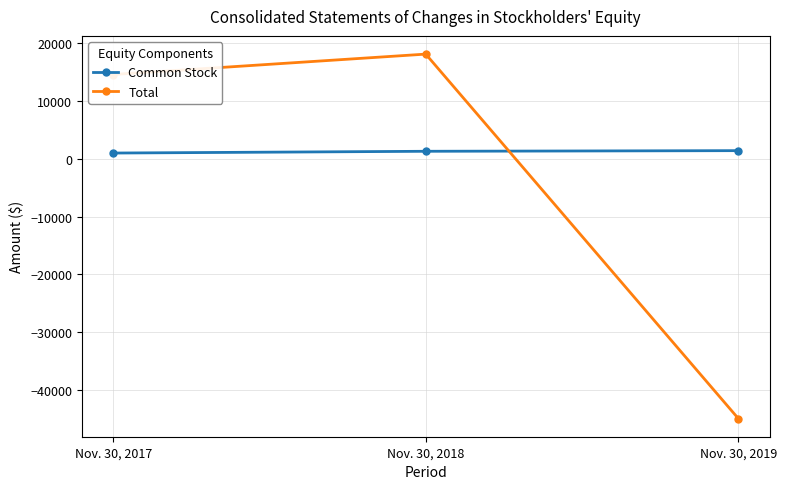

True or false: Total has a value of 5443 at Nov. 30, 2017.

False